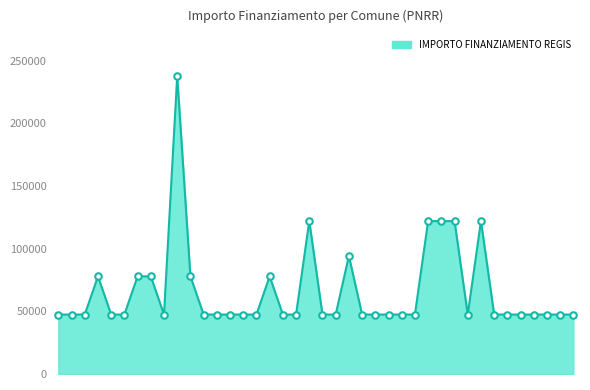

What is the difference between the maximum and minimum values?

190254